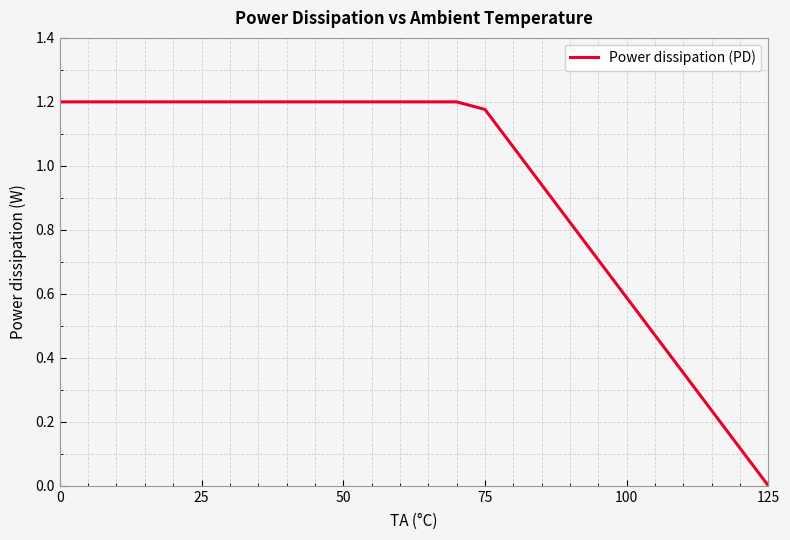

How many lines are shown in the chart?

1